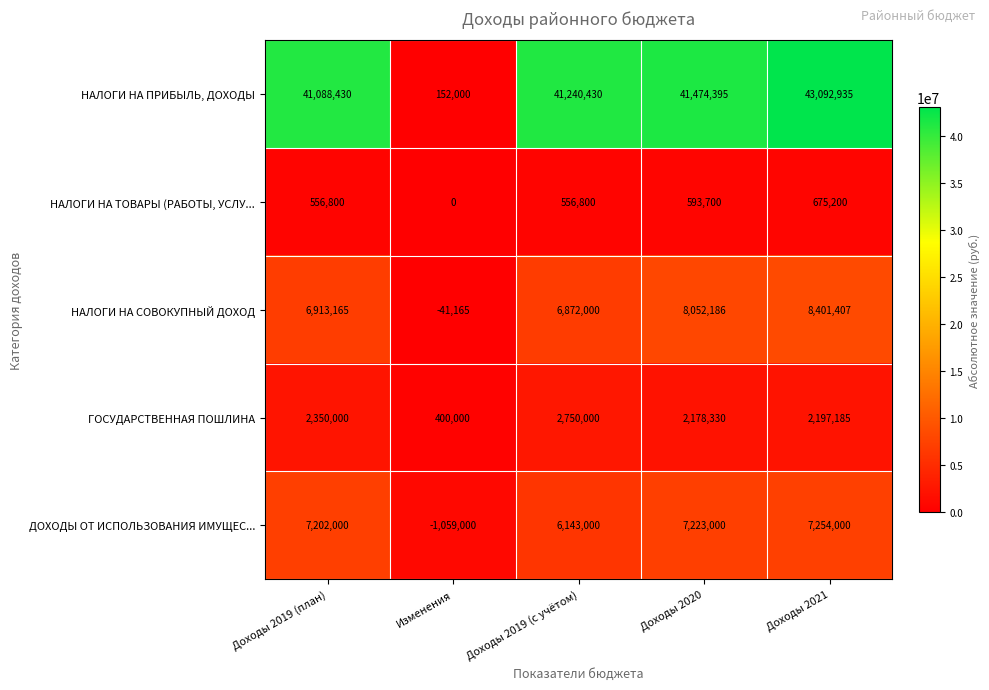

Which series has the largest total across all categories?

НАЛОГИ НА ПРИБЫЛЬ, ДОХОДЫ